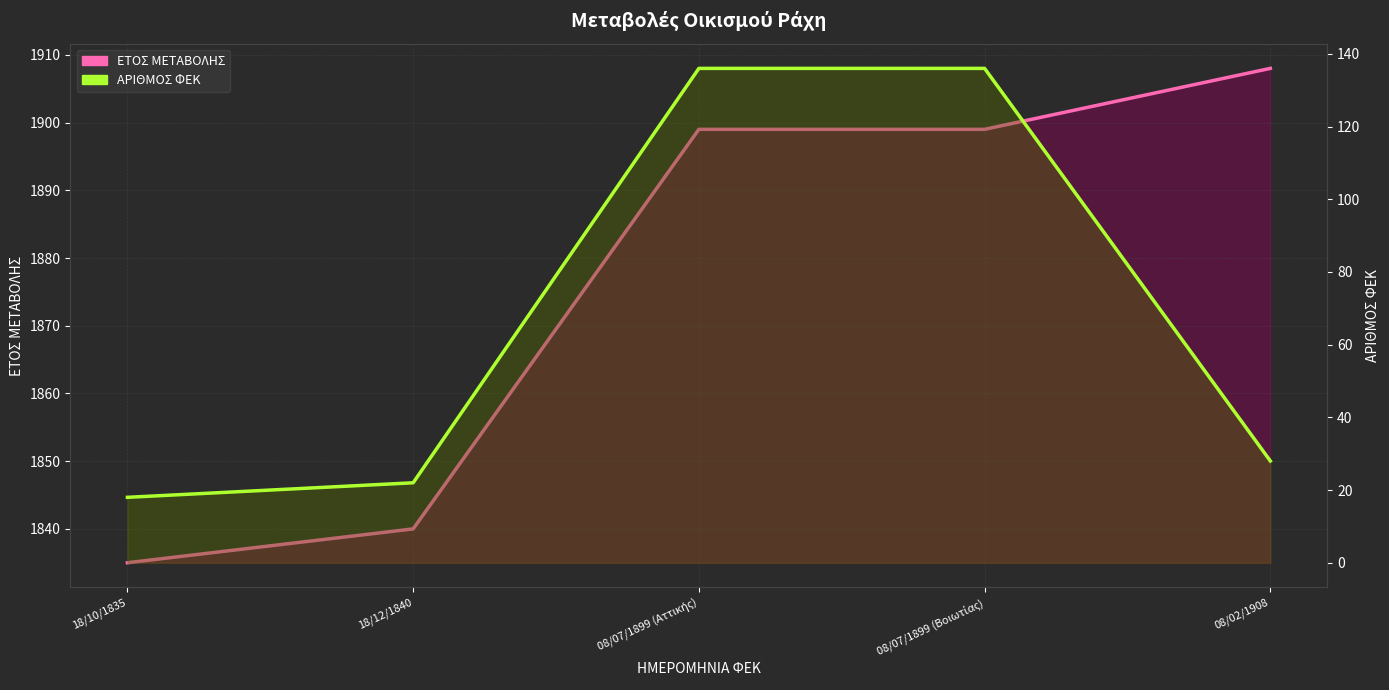

What is the total value across all series at 18/12/1840?

1862